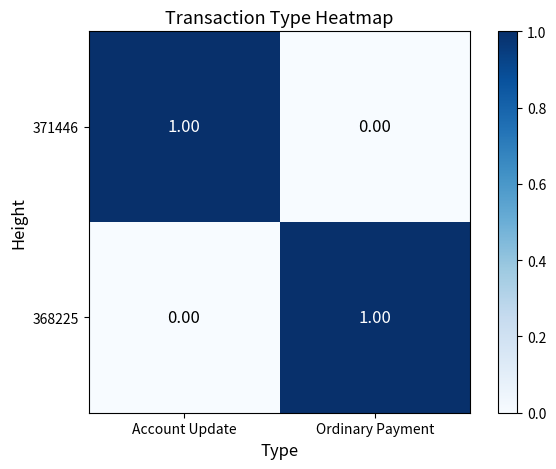

Where is 368225 nearest to the value 0?

Account Update